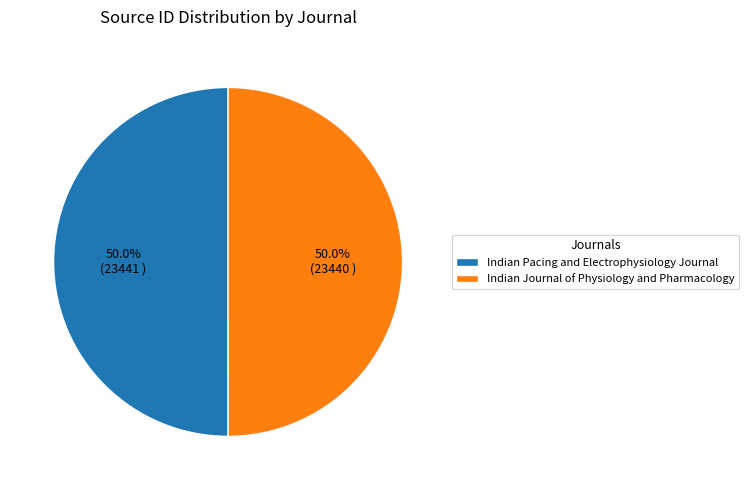

The Indian Journal of Physiology and Pharmacology slice represents 56% of the pie. True or false?

False